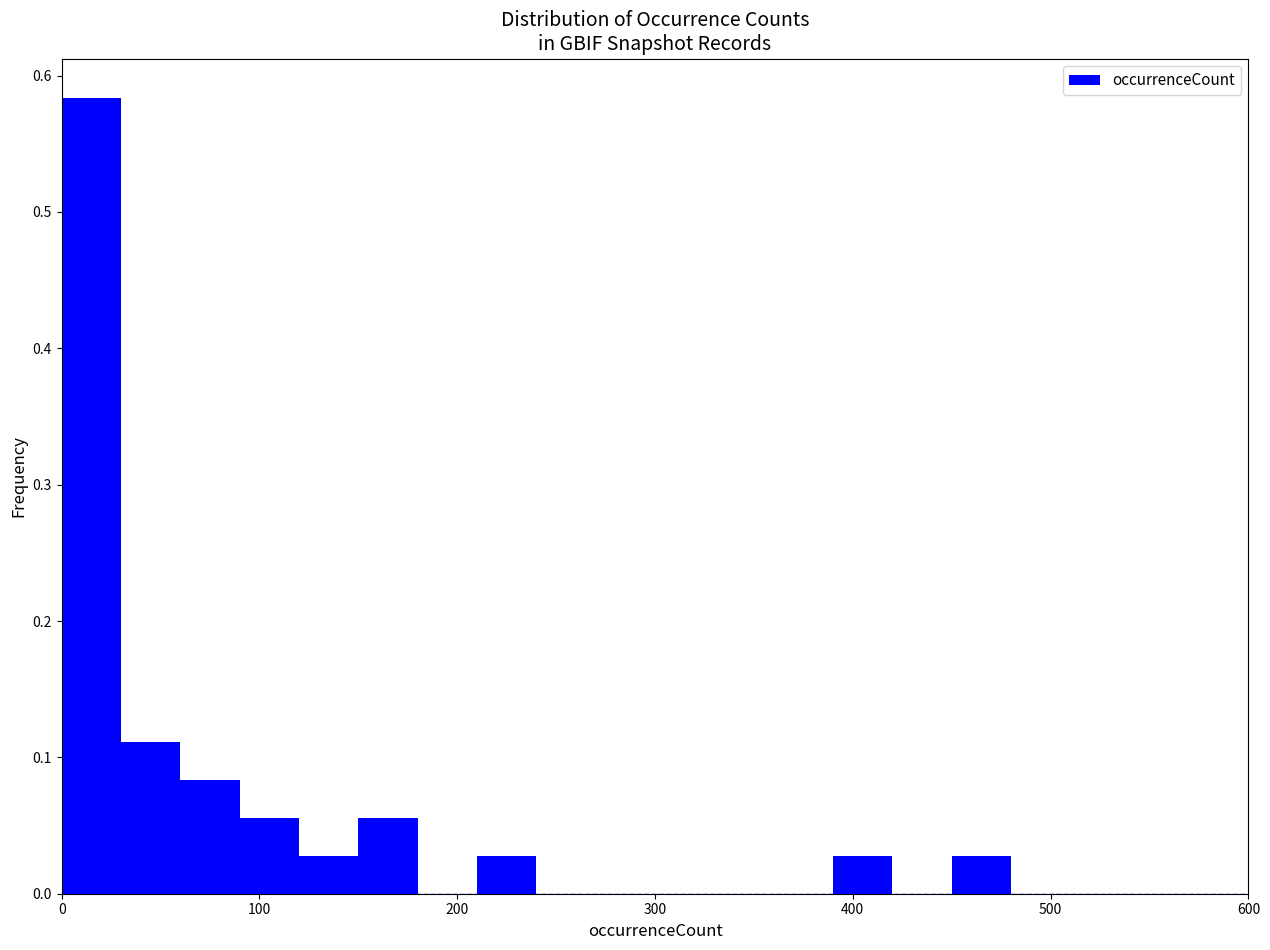

Around what value on the x-axis is the tallest bar? Give the approximate position of its centre, as read against the axis.

20